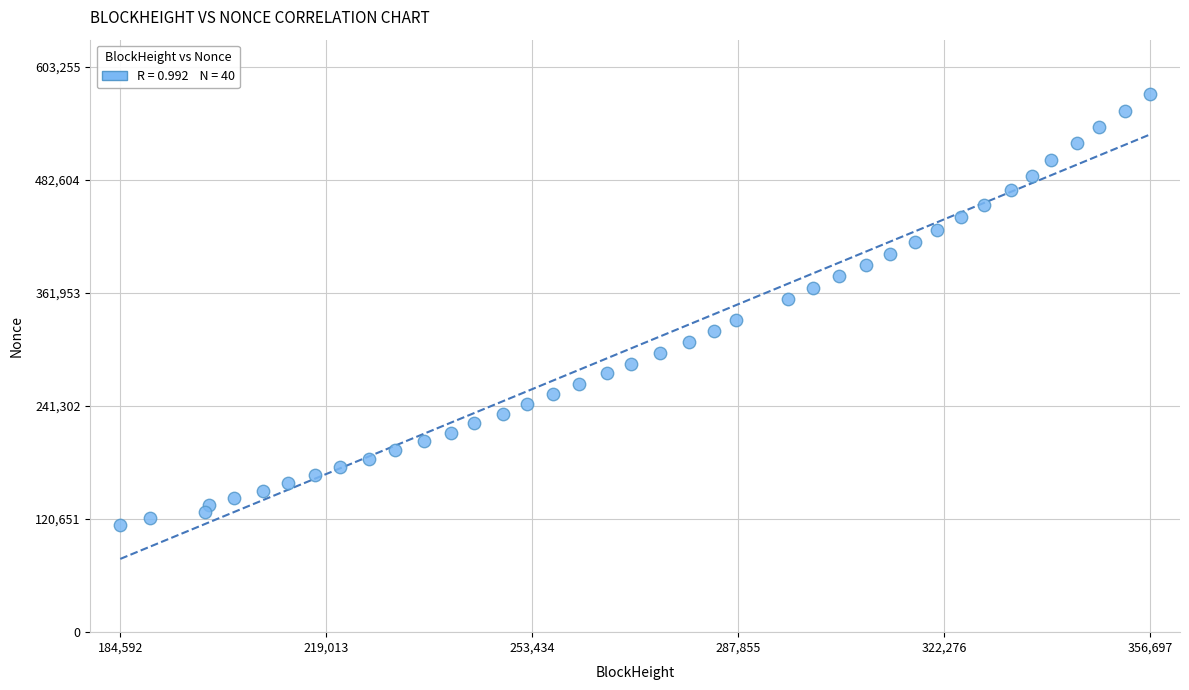

What is the range of X values (max minus min)?

172105